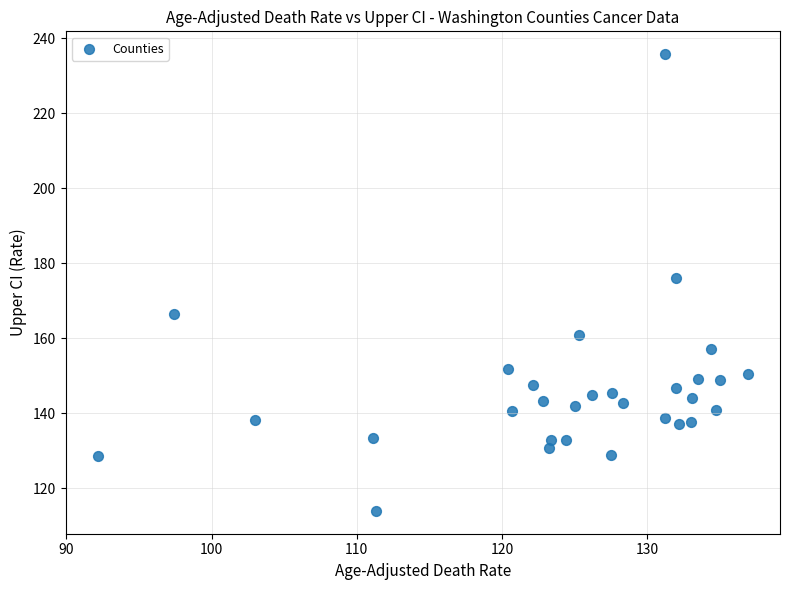

What is the range of Y values (max minus min)?

121.8